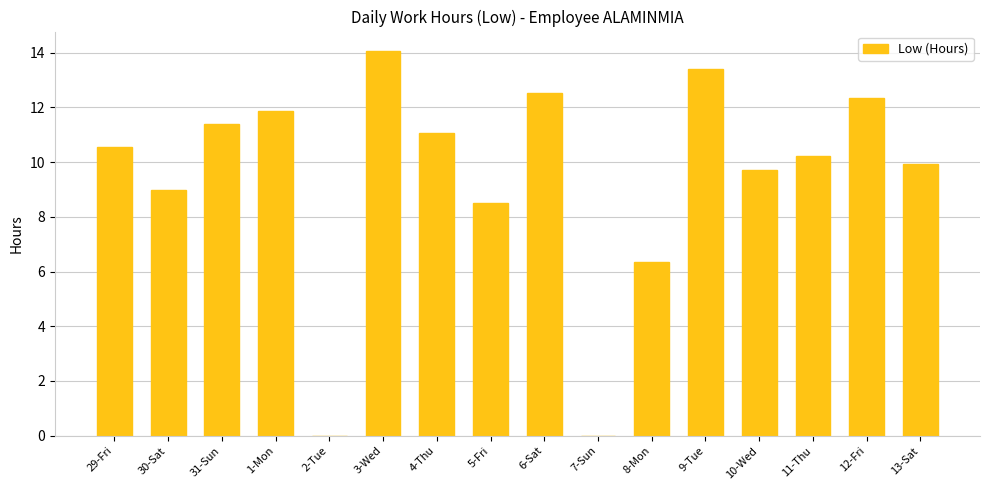

What is the greatest value displayed?

14.1